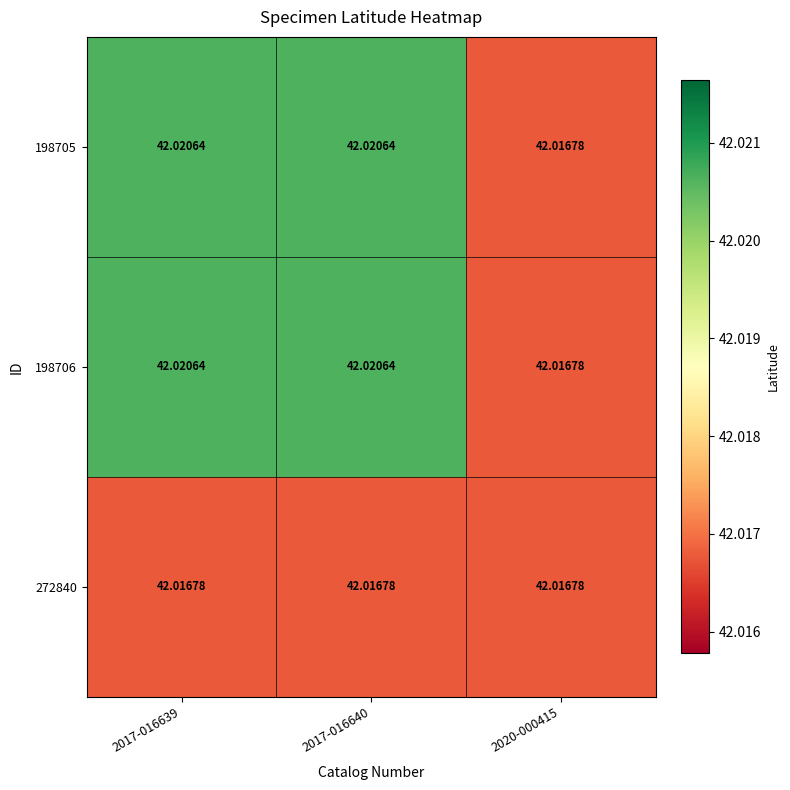

Which label corresponds to the smallest value in the chart?

2020-000415